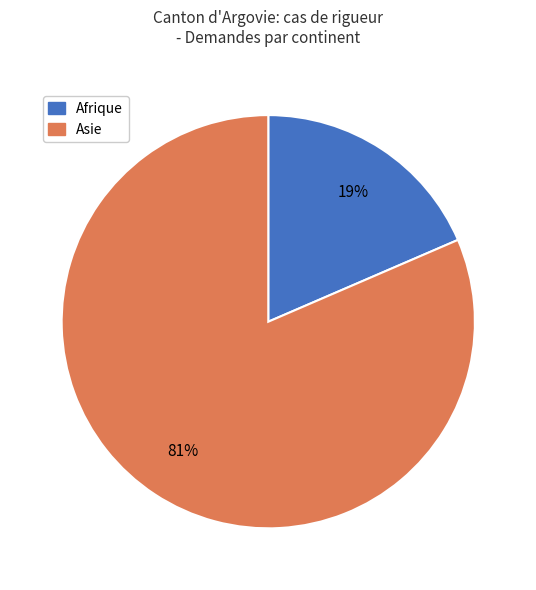

To the nearest percent, what is the average slice percentage?

50%